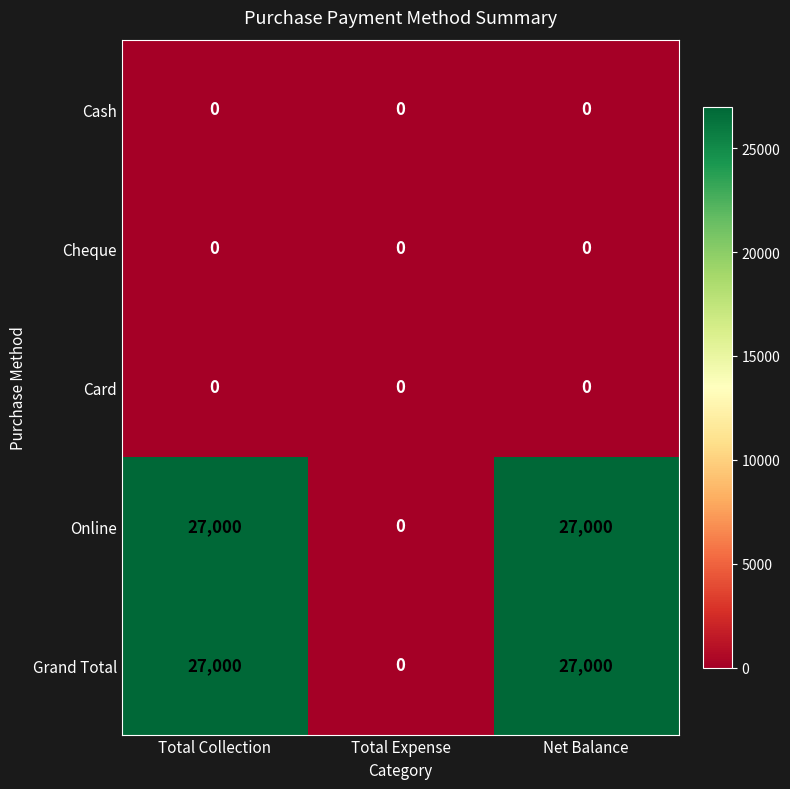

At how many categories does at least one series exceed 13053?

2